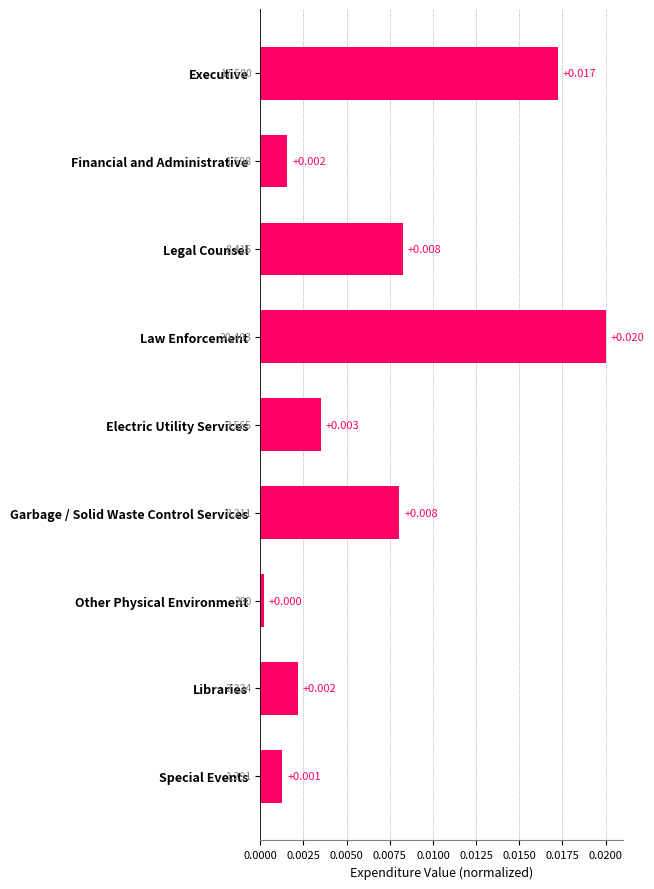

Between Financial and Administrative and Special Events, which is larger?

Financial and Administrative